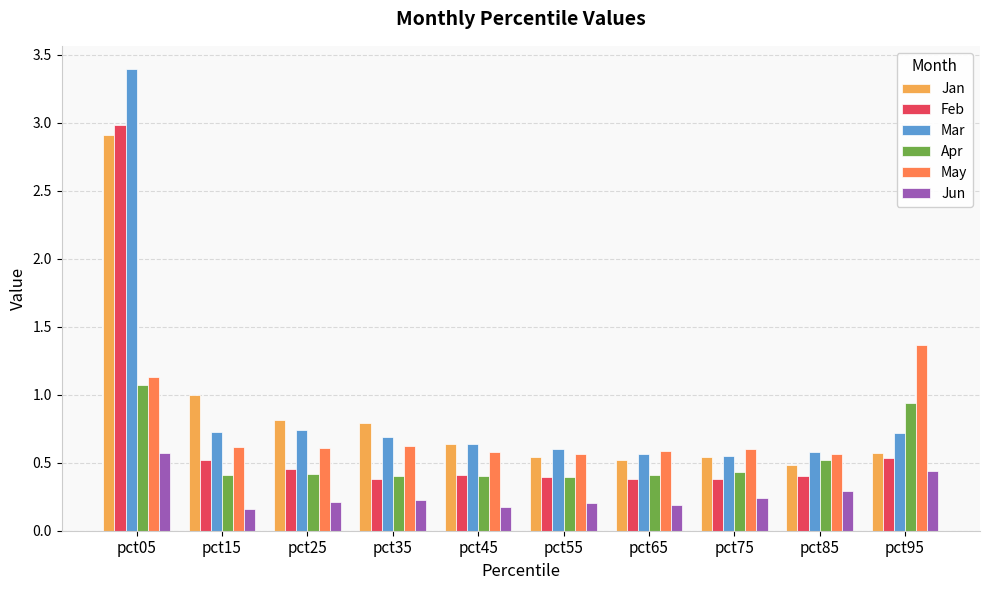

Which series has the widest spread of values?

Mar